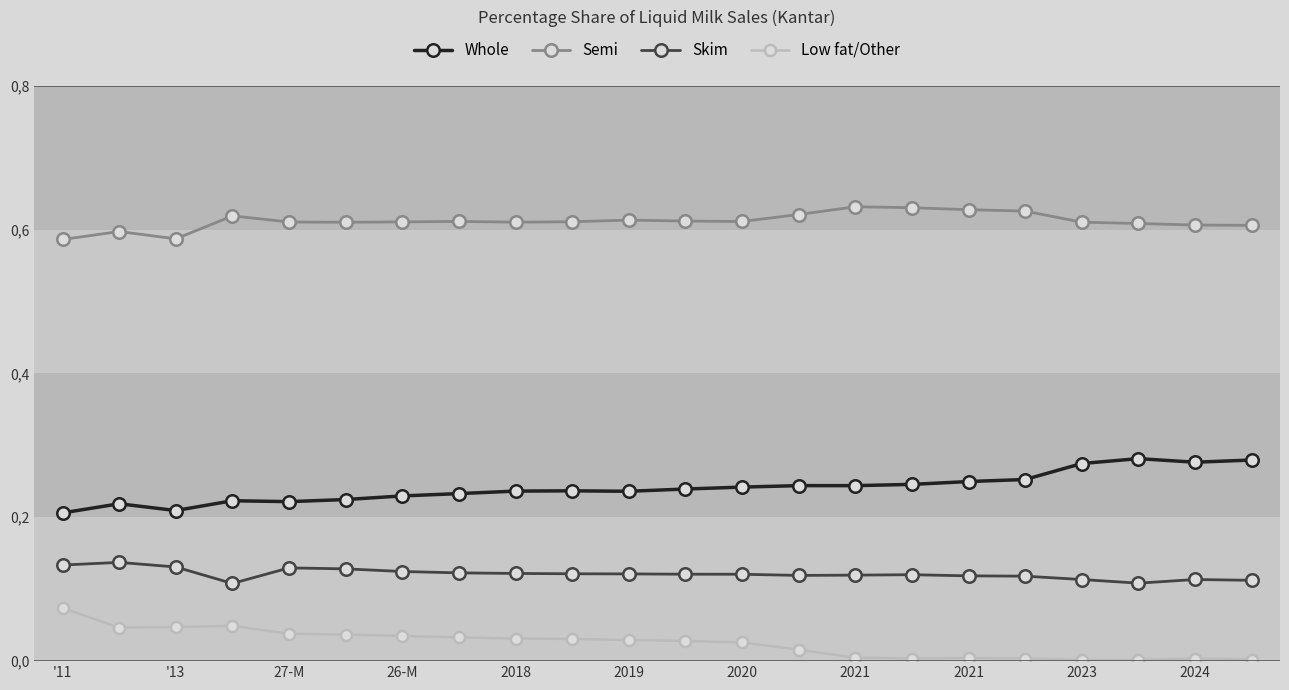

What are all the series names shown in the legend?

Whole, Semi, Skim, Low fat/Other